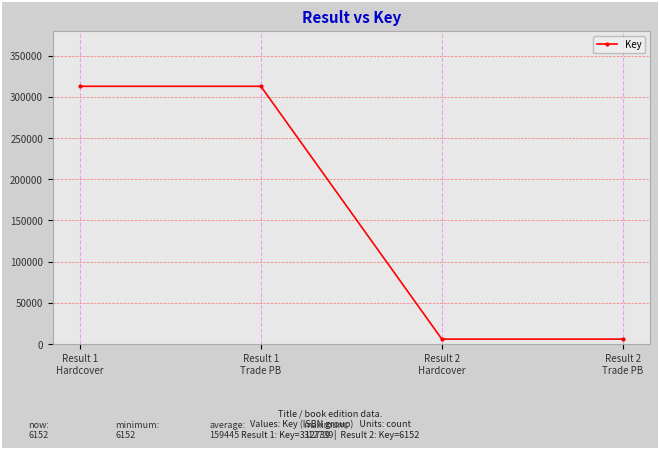

Reading left to right, what are all the values shown in this chart?

312739	312739	6152	6152